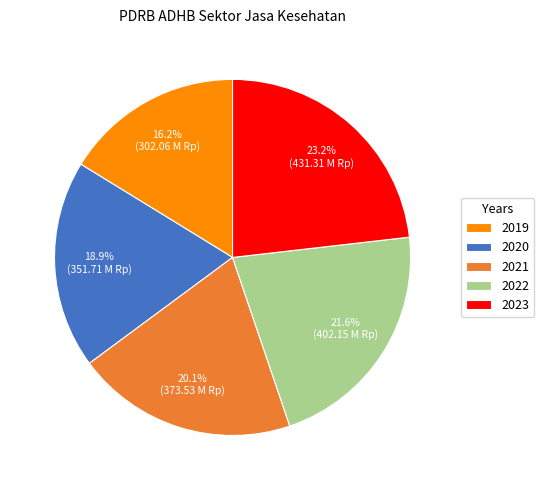

Count the number of slices in the pie.

5